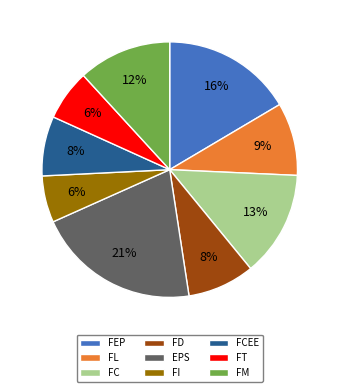

The EPS slice represents 31% of the pie. True or false?

False